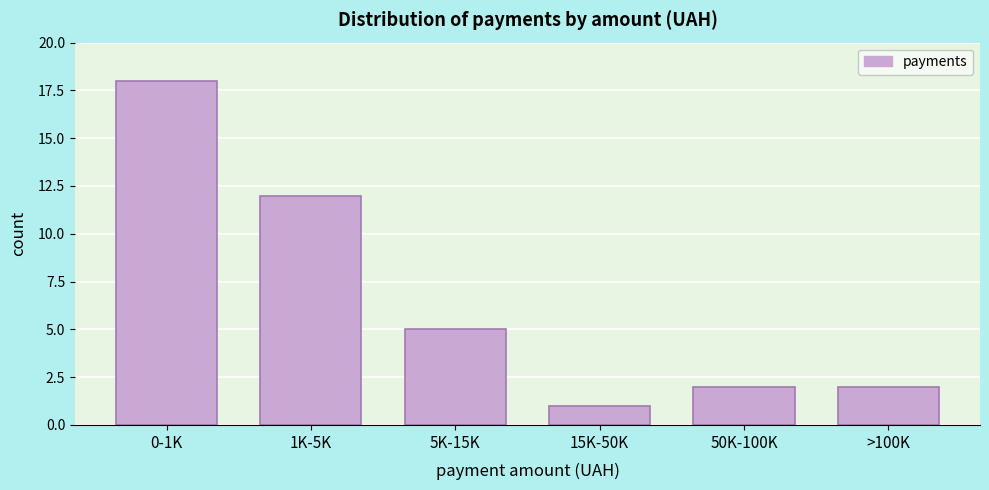

Reading left to right, transcribe all the data shown in this chart.

18	12	5	1	2	2